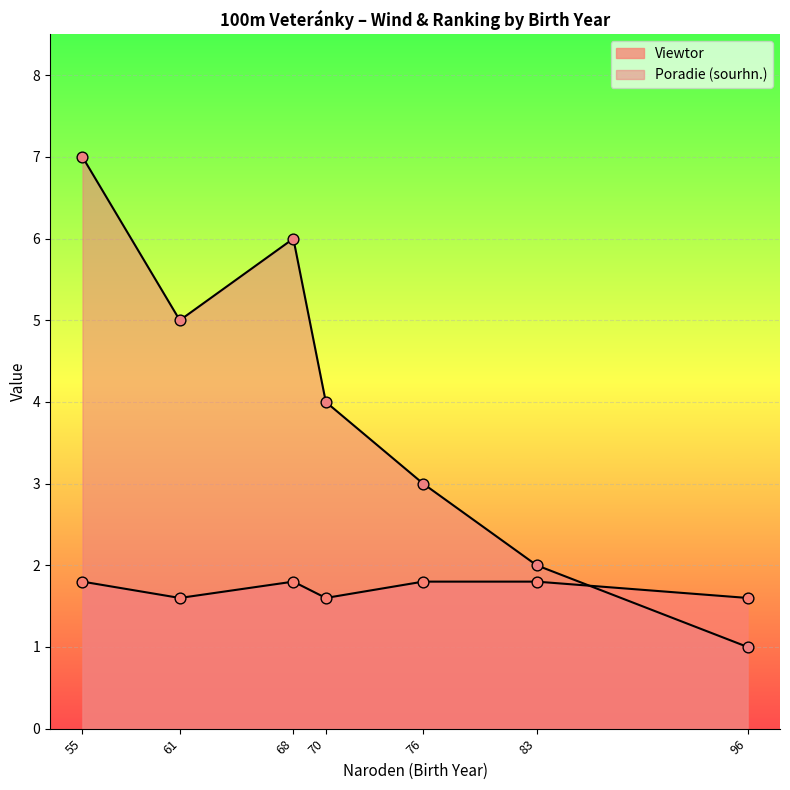

At how many categories does at least one series exceed 3?

4